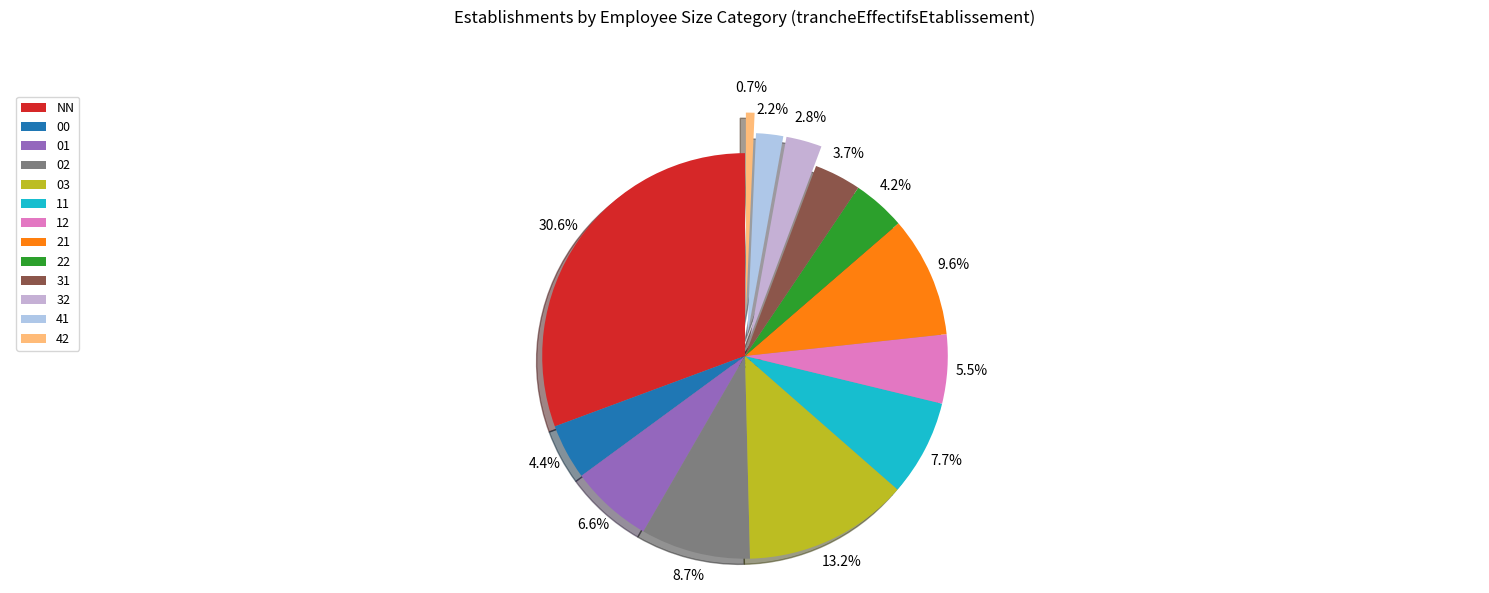

Combined, what portion of the pie is 22 and 31?

8.0%